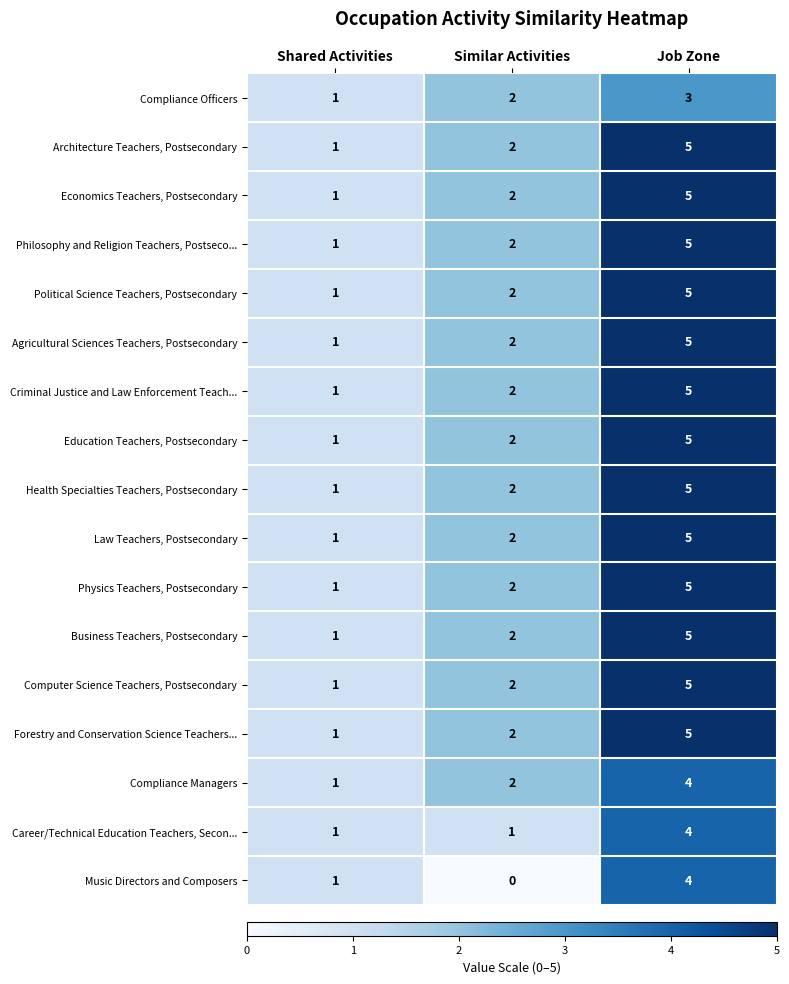

Is it true that Economics Teachers, Postsecondary equals 1 at Shared Activities?

True